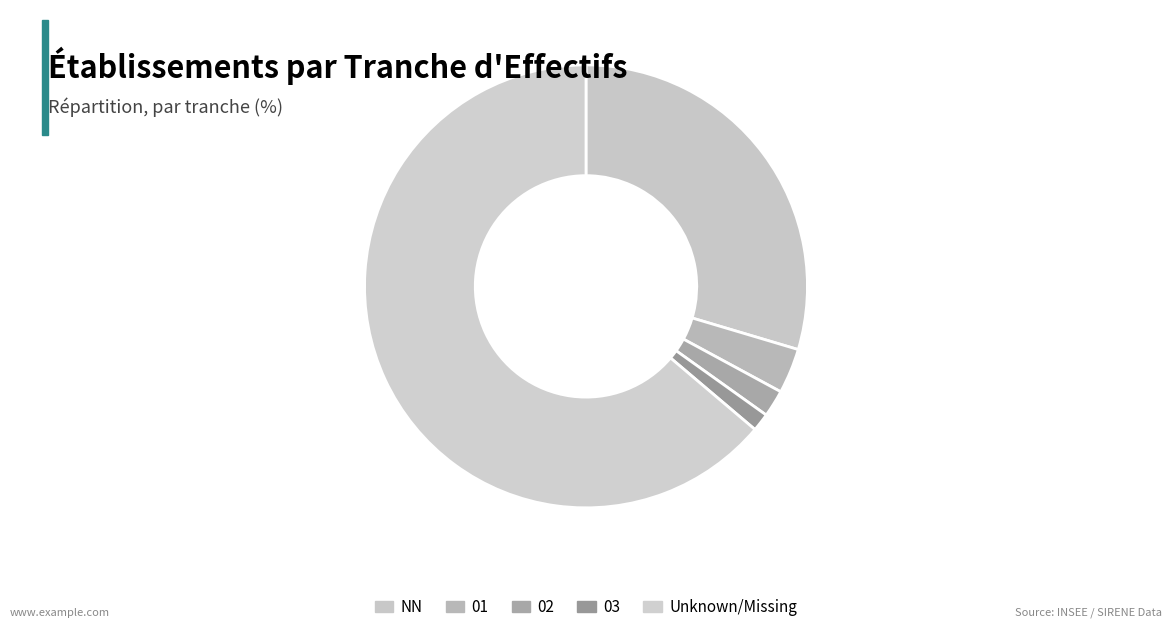

Count the number of slices in the pie.

5